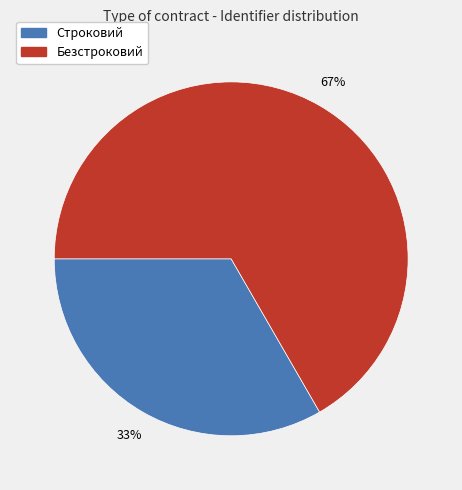

Approximately how many times larger is the value at Безстроковий compared to Строковий?

2.0